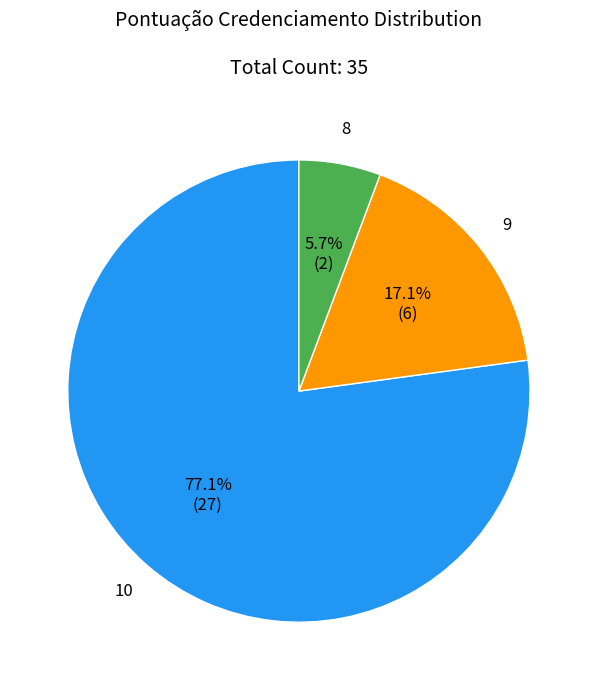

Is there a majority slice in this chart?

Yes